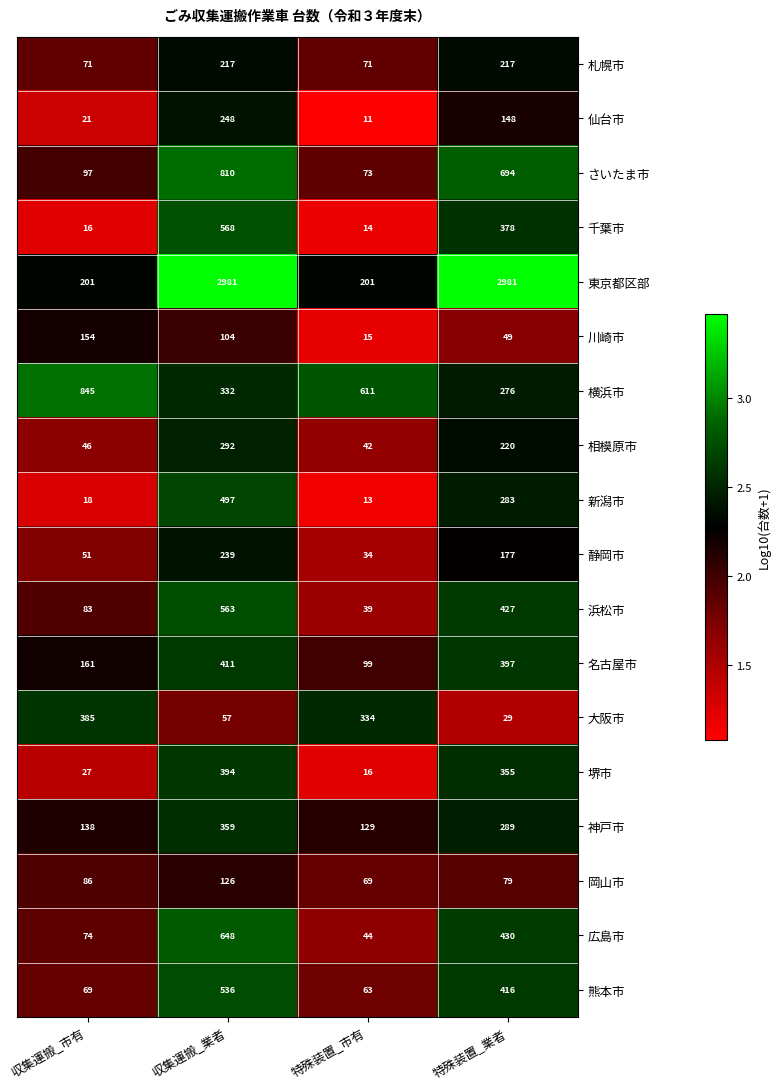

Between 収集運搬_市有 and 収集運搬_業者, which series saw the biggest shift?

東京都区部